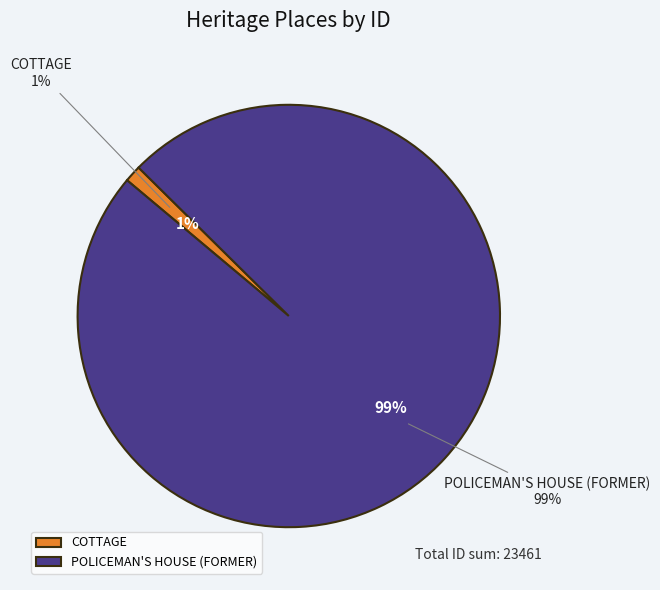

To the nearest percent, what percentage of the pie is POLICEMAN'S HOUSE (FORMER)?

99%